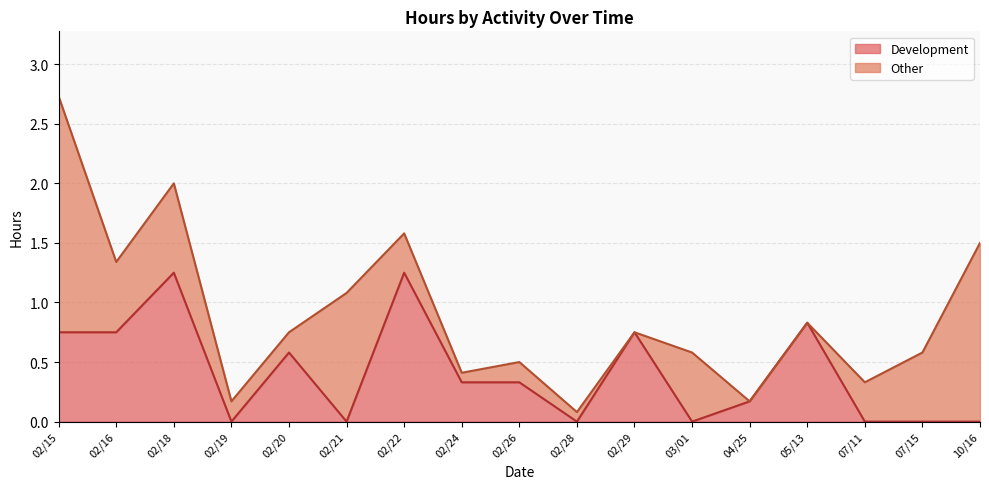

What is the spread (max minus min) of values at 02/16?

0.2